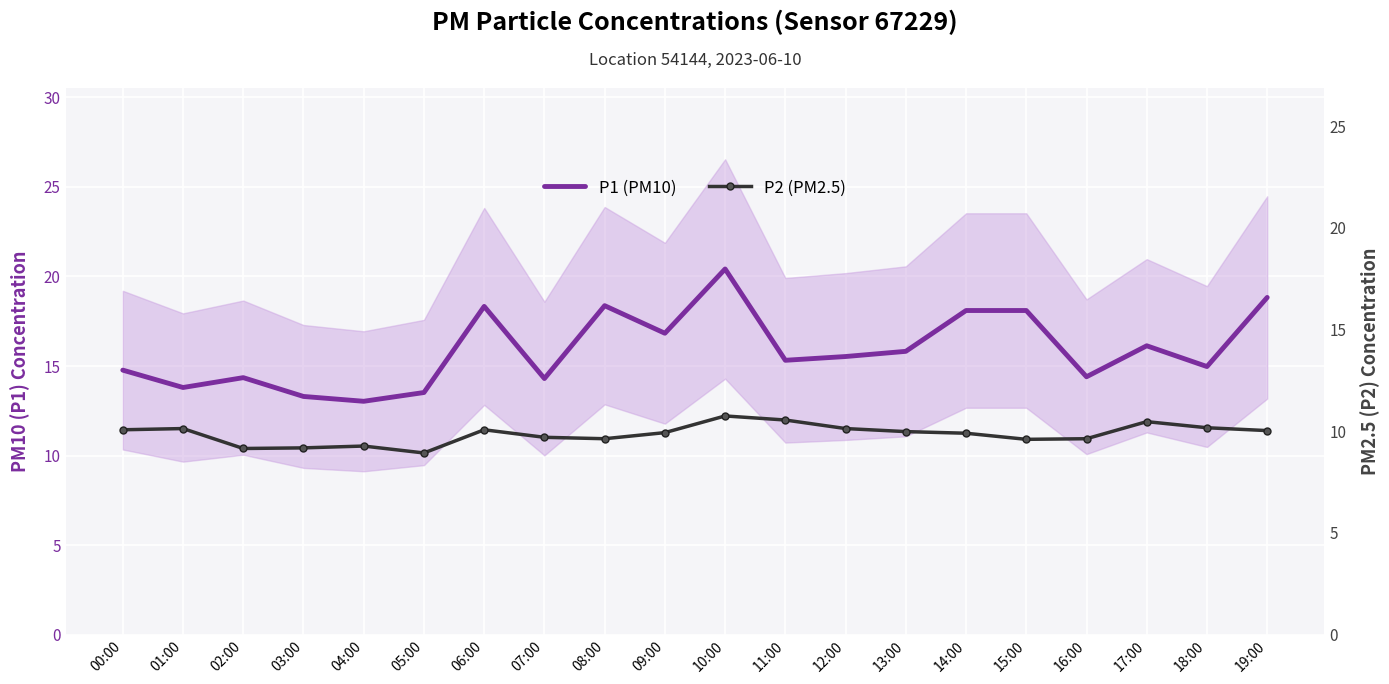

What is the minimum value for P1 (PM10)?

13.0